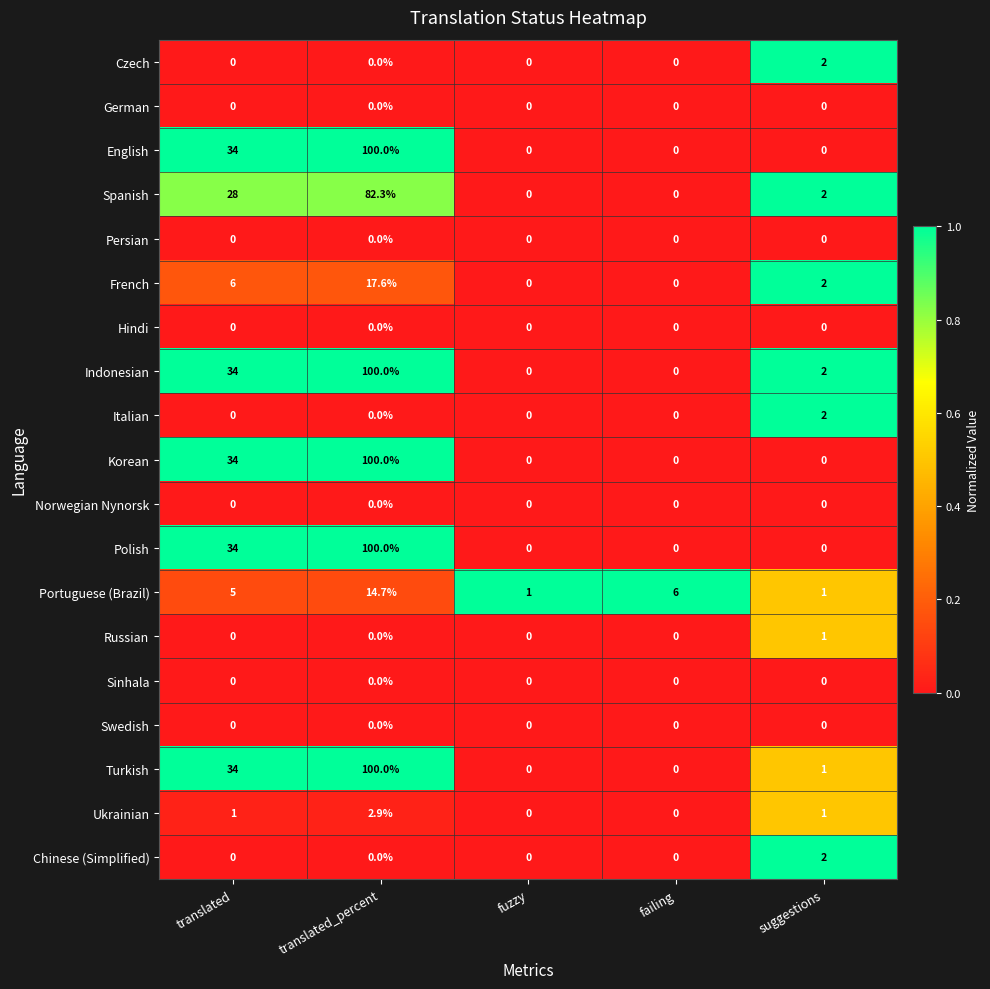

What is the total value across all series at failing?

6.0